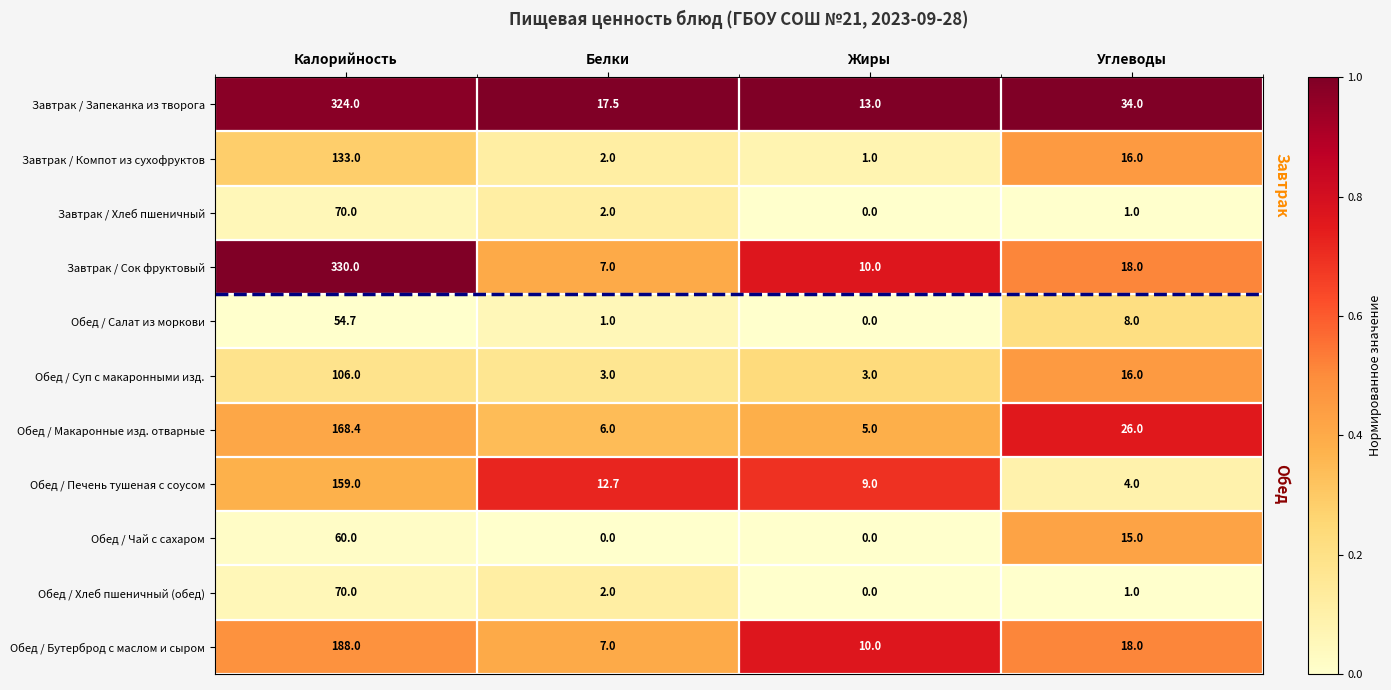

What is the difference between the highest and lowest values at Калорийность?

275.3